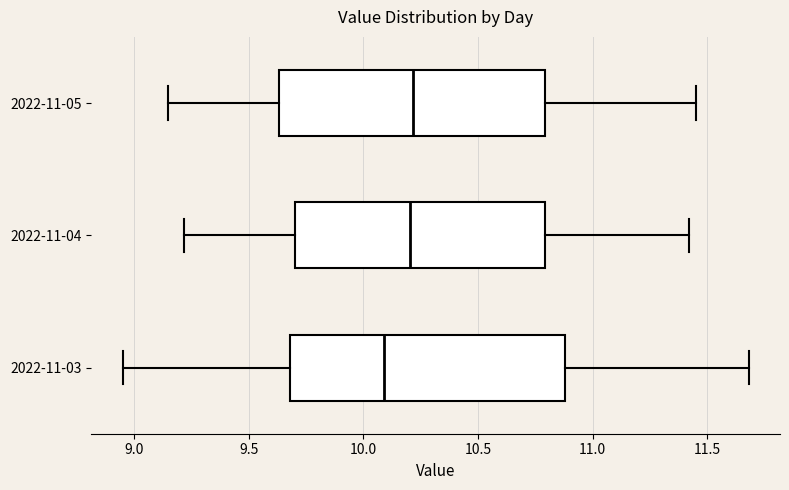

Reading bottom to top, read every box against the x-axis: the position of its median line, the range the box covers, and the ends of its whiskers. The values are not printed on the chart, so give them approximately, as read against the axis.

2022-11-03: median 10.10, box 9.70 to 10.90, whiskers 8.95 to 11.70
2022-11-04: median 10.20, box 9.70 to 10.80, whiskers 9.20 to 11.40
2022-11-05: median 10.20, box 9.65 to 10.80, whiskers 9.15 to 11.45